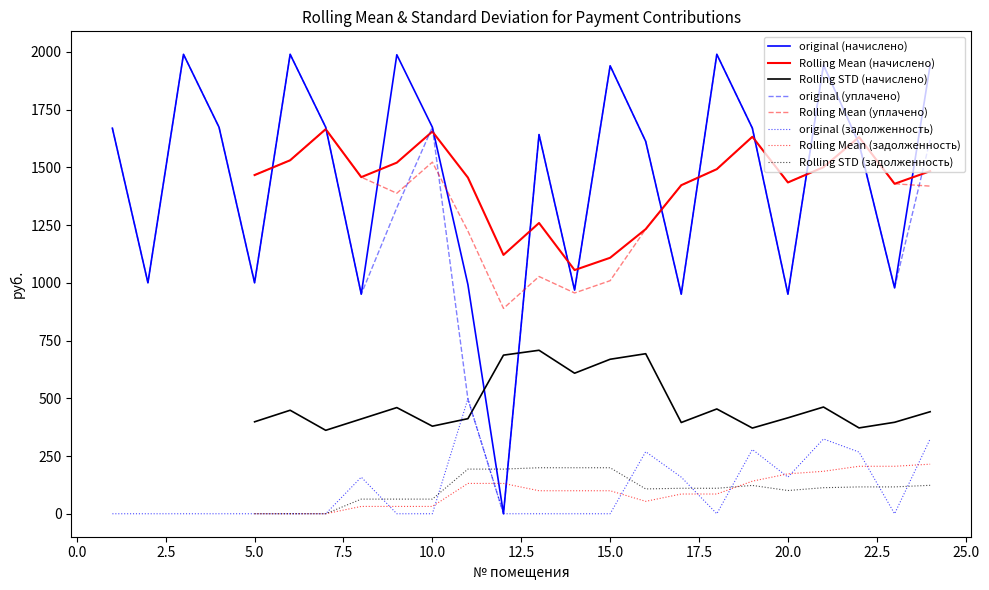

What is the maximum value for original (начислено)?

1989.4